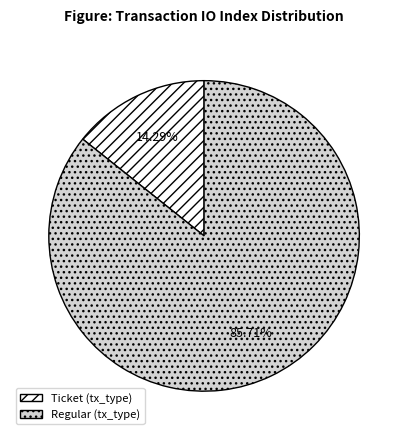

Combined, do Ticket (tx_type) and Regular (tx_type) account for over 50%?

Yes